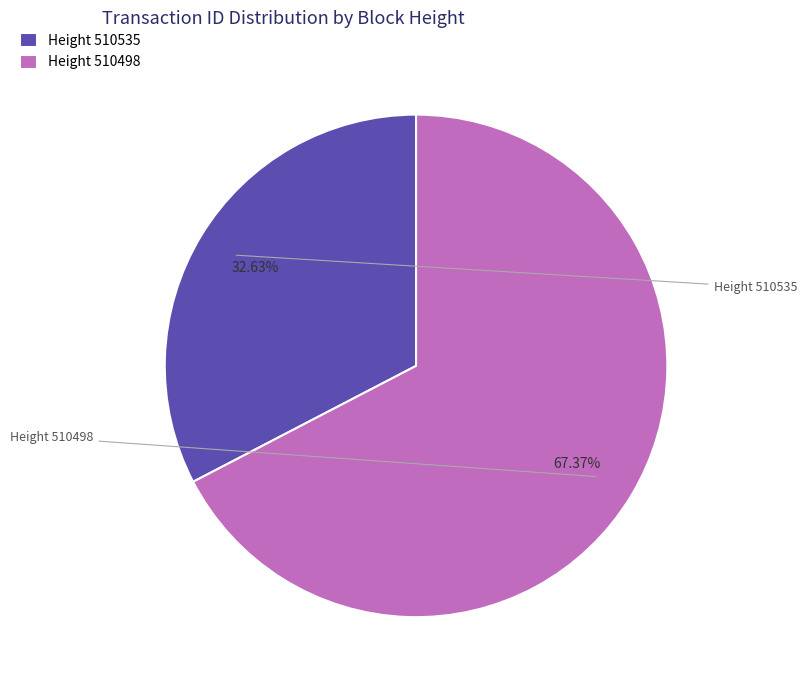

How many segments does this pie chart have?

2